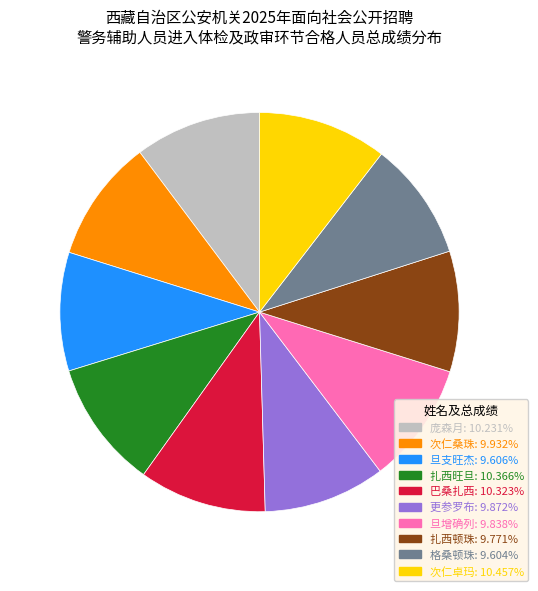

Is there a majority slice in this chart?

No